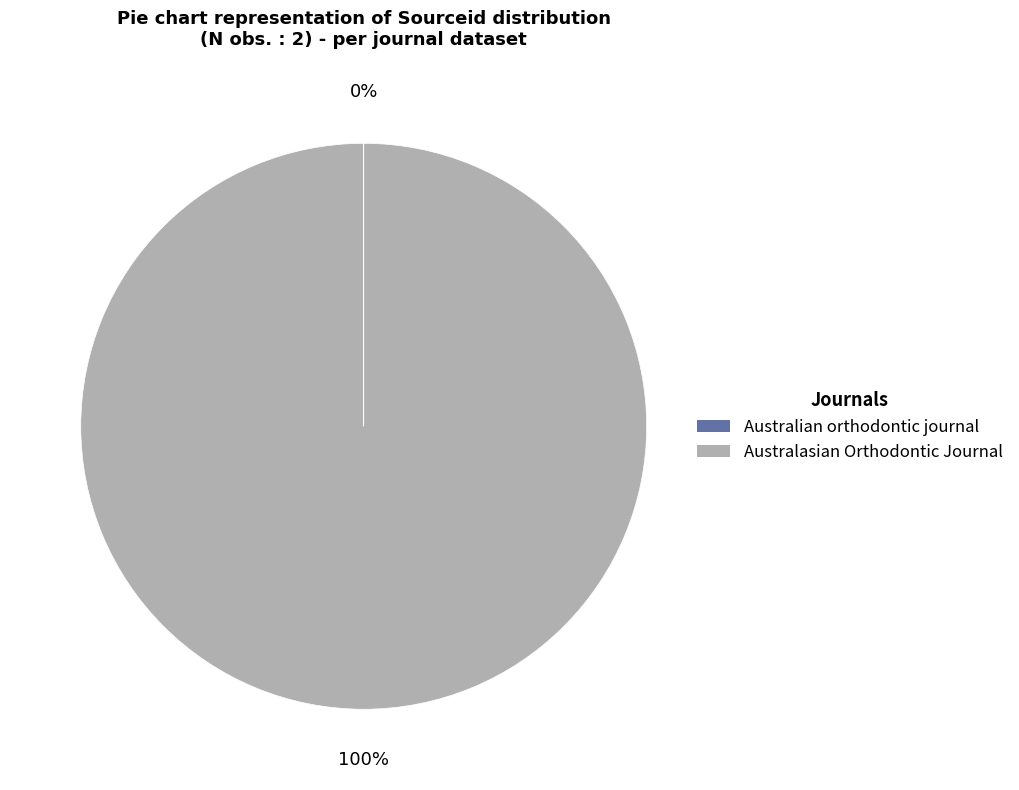

True or false: Australasian Orthodontic Journal accounts for 100% of the total.

True